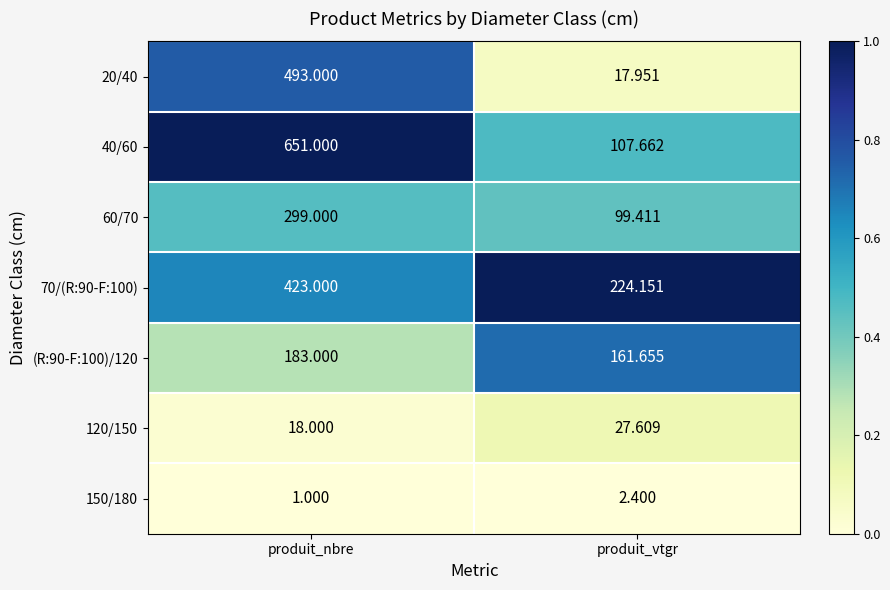

At which label does 120/150 first exceed 27?

produit_vtgr